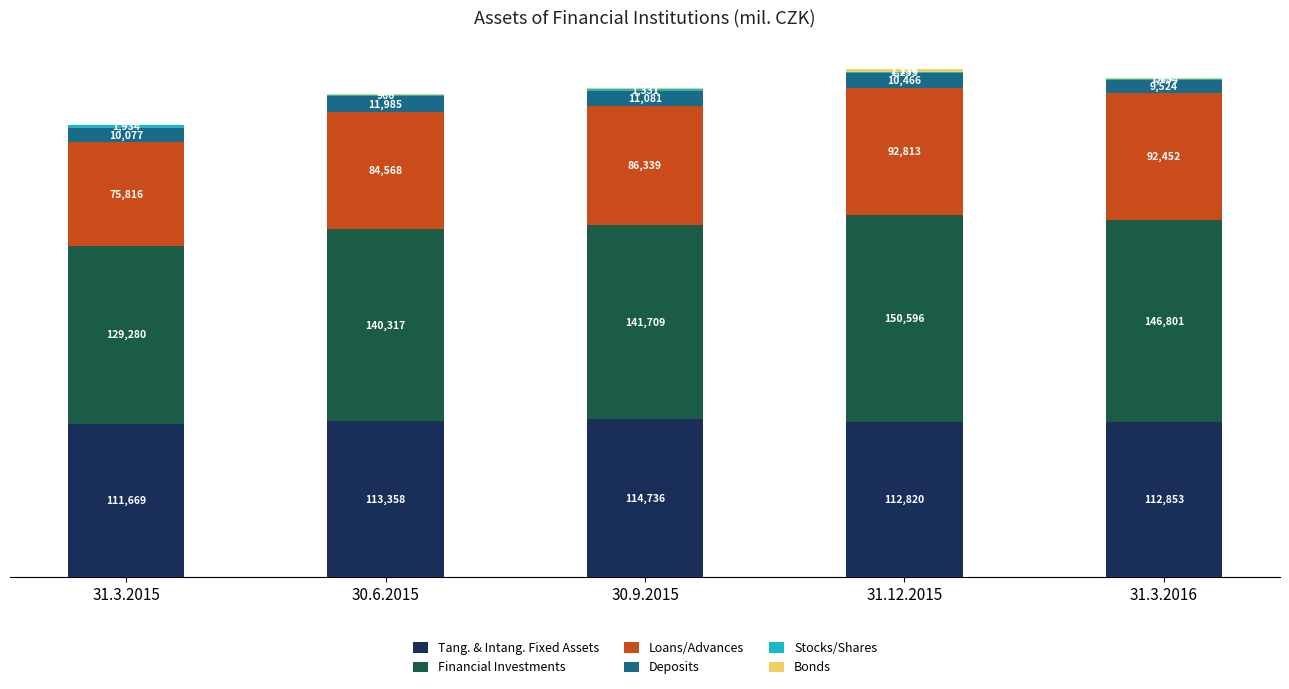

Which category has the highest value in the Tang. & Intang. Fixed Assets series?

30.9.2015